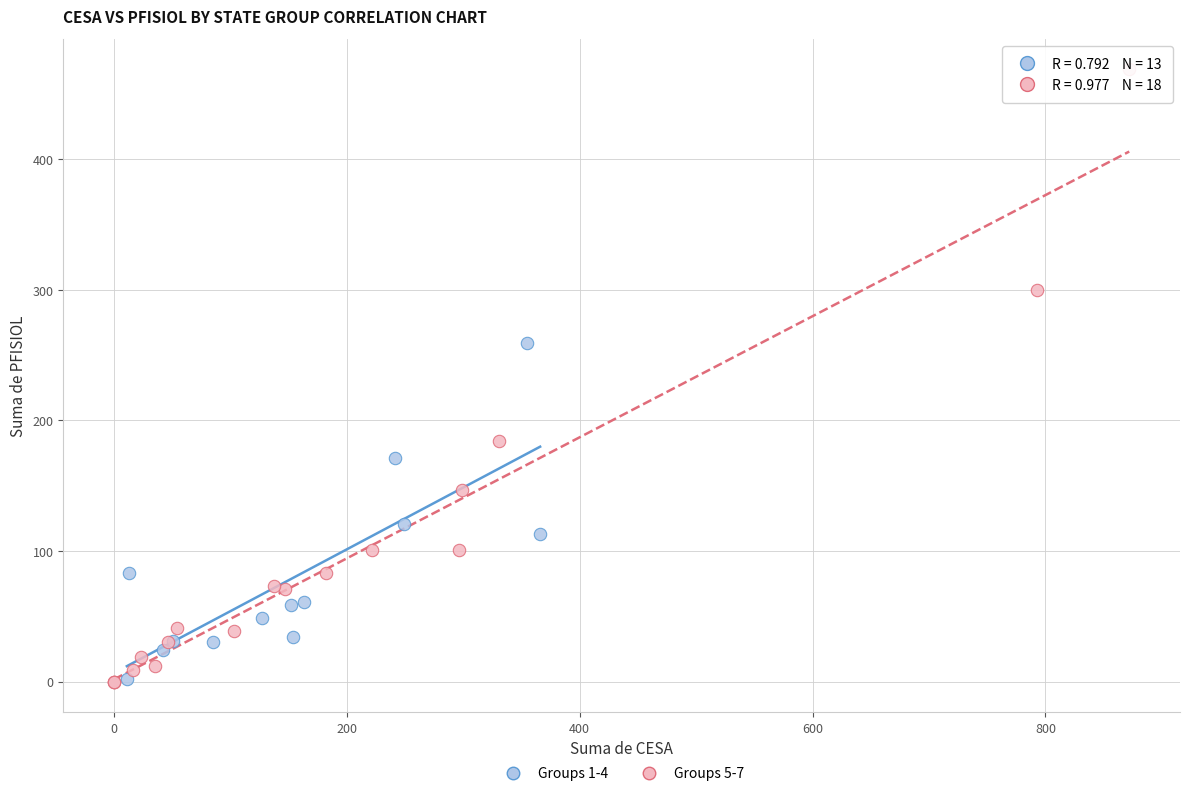

What are all the series names shown in the legend?

Groups 1-4, Groups 5-7